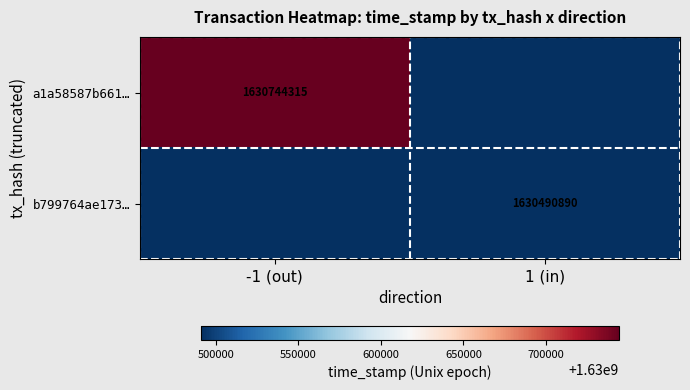

The b799764ae173… series shows 1630490890 at 1 (in). True or false?

True